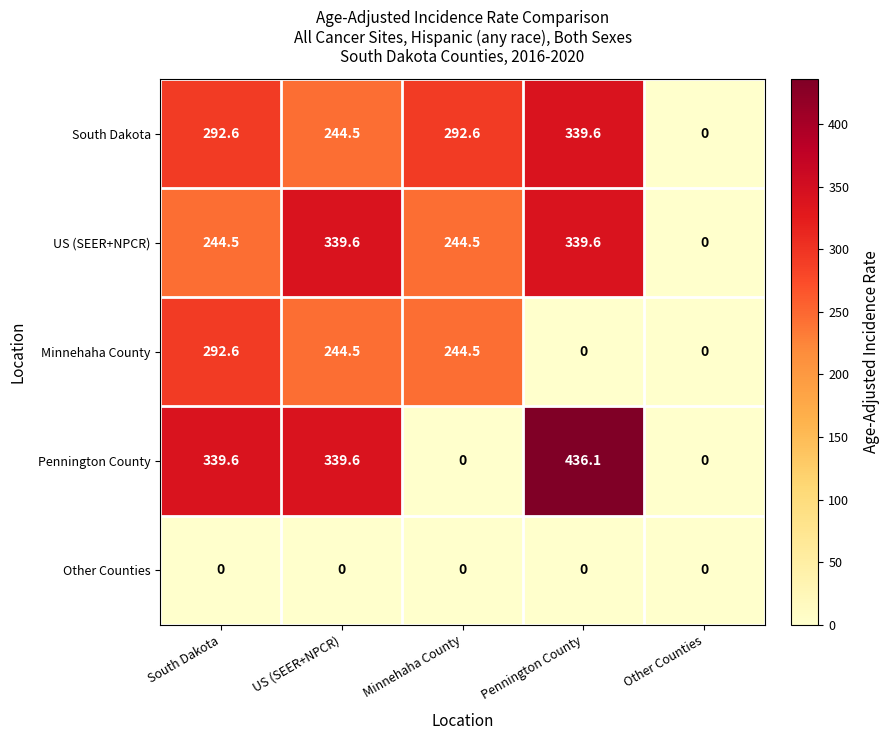

What is the sum of all Minnehaha County values?

781.6